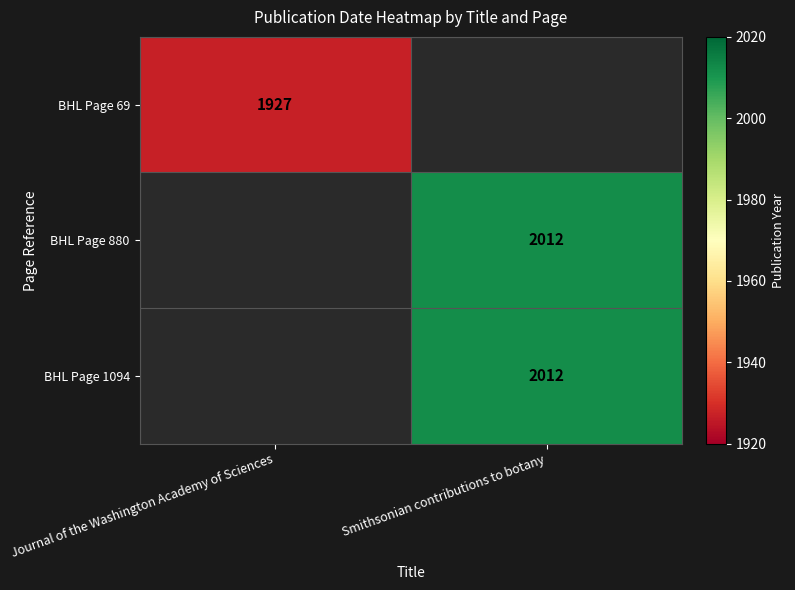

What is the smallest value displayed?

1927.0